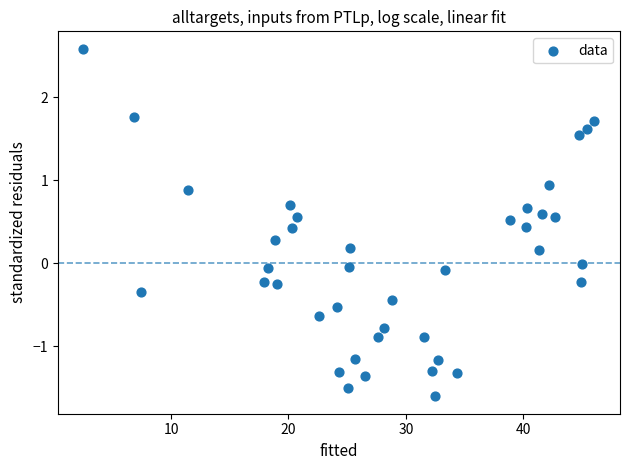

What is the range of X values (max minus min)?

43.5